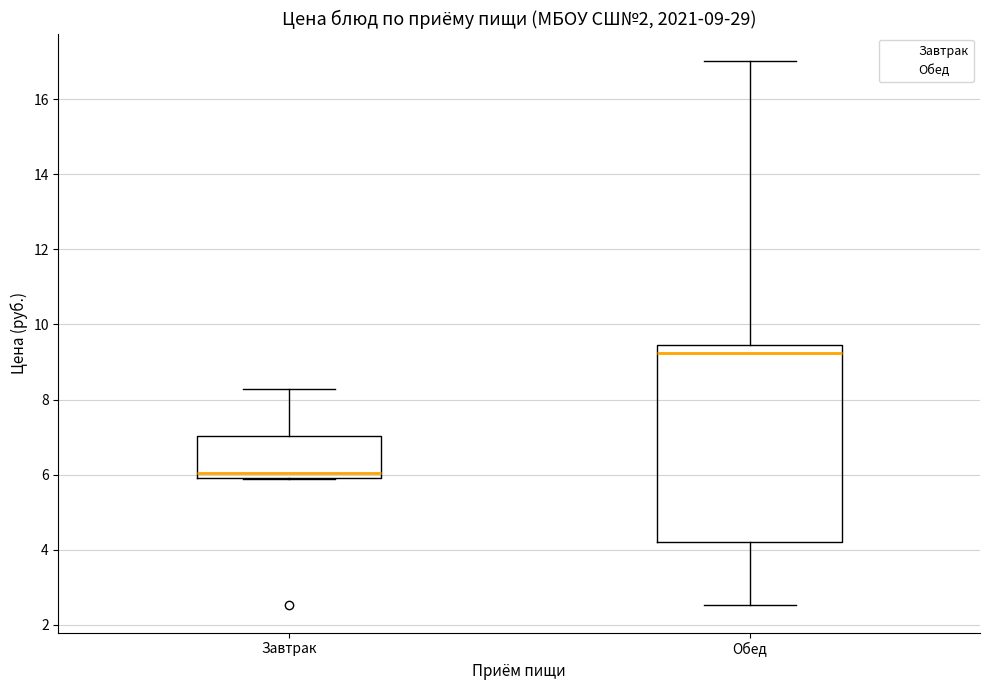

Comparing the boxes themselves (not the whiskers), which one is the tallest?

Обед